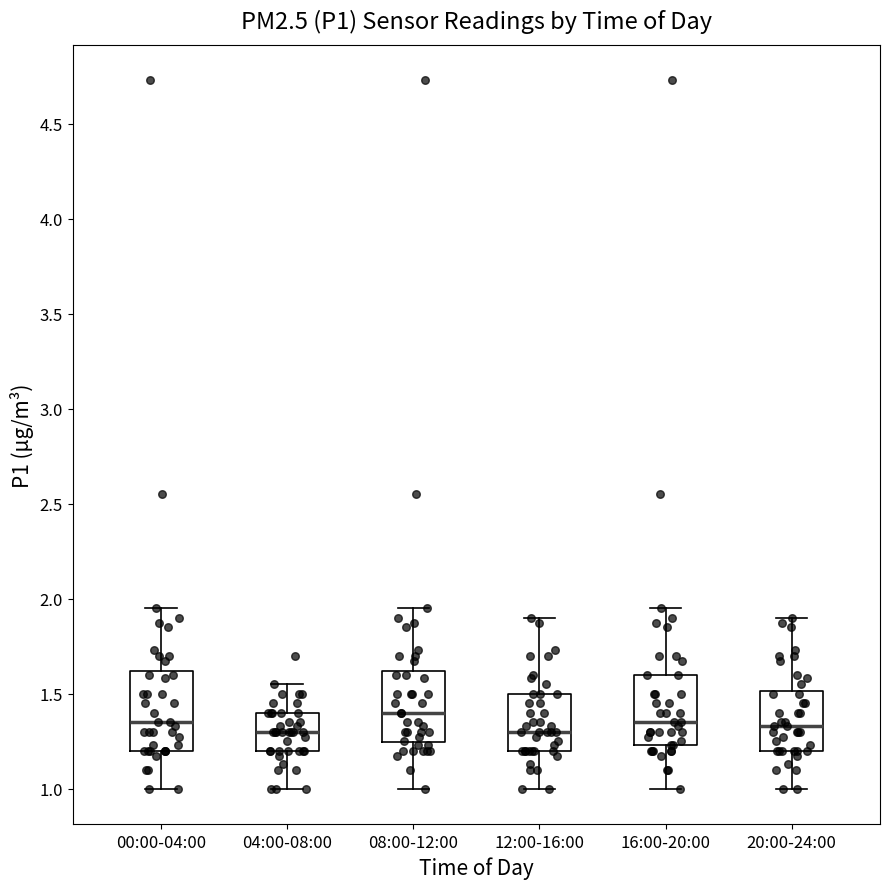

Reading left to right, transcribe this box plot: for each box, give where its median line is, the range the box spans, and where its two whiskers end, as read against the y-axis. The values are not printed on the chart, so give them approximately, as read against the axis.

00:00-04:00: median 1.35, box 1.20 to 1.60, whiskers 1.00 to 1.95
04:00-08:00: median 1.30, box 1.20 to 1.40, whiskers 1.00 to 1.55
08:00-12:00: median 1.40, box 1.25 to 1.60, whiskers 1.00 to 1.95
12:00-16:00: median 1.30, box 1.20 to 1.50, whiskers 1.00 to 1.90
16:00-20:00: median 1.35, box 1.25 to 1.60, whiskers 1.00 to 1.95
20:00-24:00: median 1.35, box 1.20 to 1.50, whiskers 1.00 to 1.90